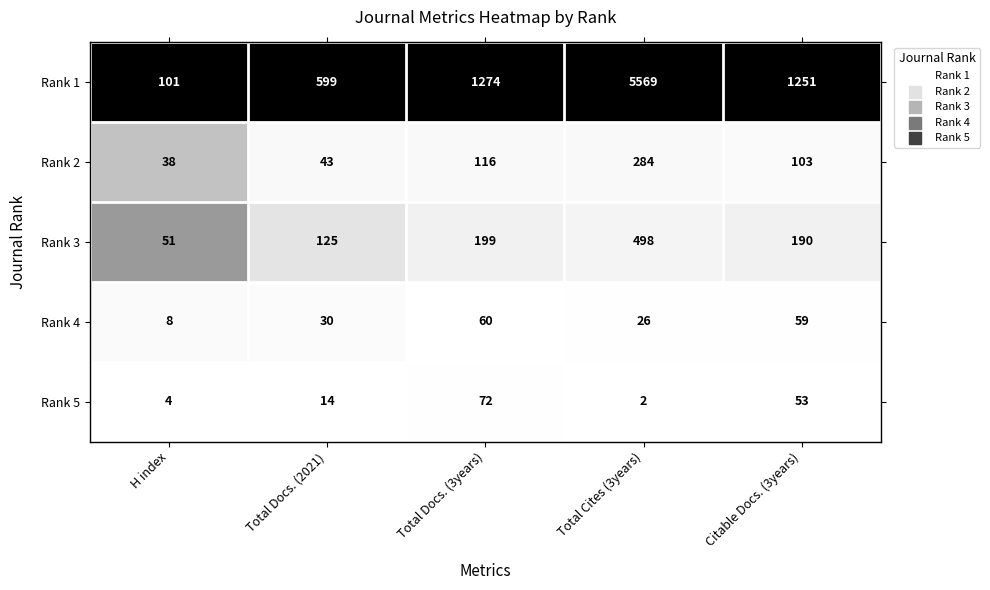

Reading left to right, list all the values displayed in this chart.

Rank 1: H index=101	Total Docs. (2021)=599	Total Docs. (3years)=1274	Total Cites (3years)=5569	Citable Docs. (3years)=1251
Rank 2: H index=38	Total Docs. (2021)=43	Total Docs. (3years)=116	Total Cites (3years)=284	Citable Docs. (3years)=103
Rank 3: H index=51	Total Docs. (2021)=125	Total Docs. (3years)=199	Total Cites (3years)=498	Citable Docs. (3years)=190
Rank 4: H index=8	Total Docs. (2021)=30	Total Docs. (3years)=60	Total Cites (3years)=26	Citable Docs. (3years)=59
Rank 5: H index=4	Total Docs. (2021)=14	Total Docs. (3years)=72	Total Cites (3years)=2	Citable Docs. (3years)=53